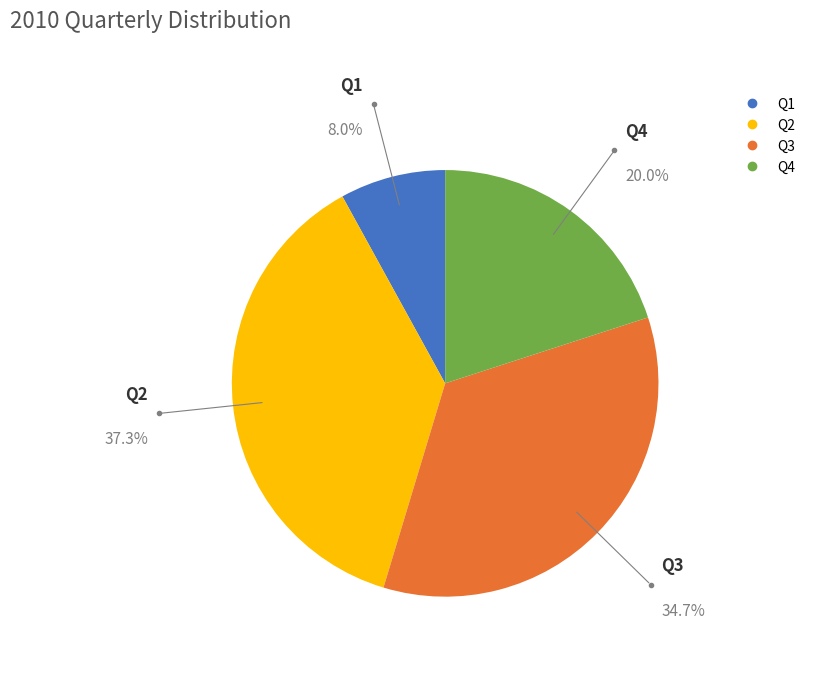

Does any single category account for the majority?

No